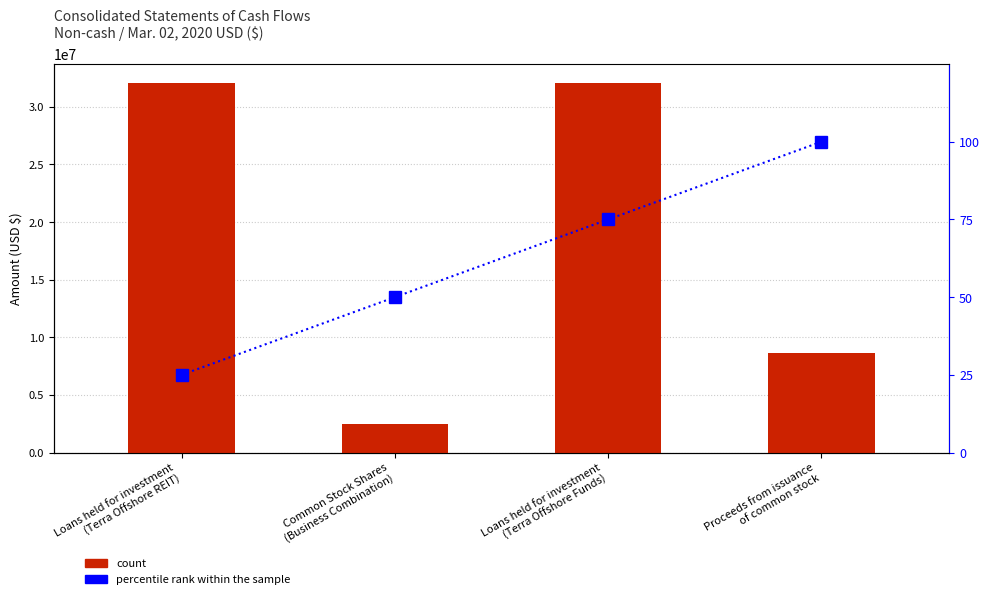

Between Common Stock Shares
(Business Combination) and Proceeds from issuance
of common stock, which is larger?

Proceeds from issuance
of common stock